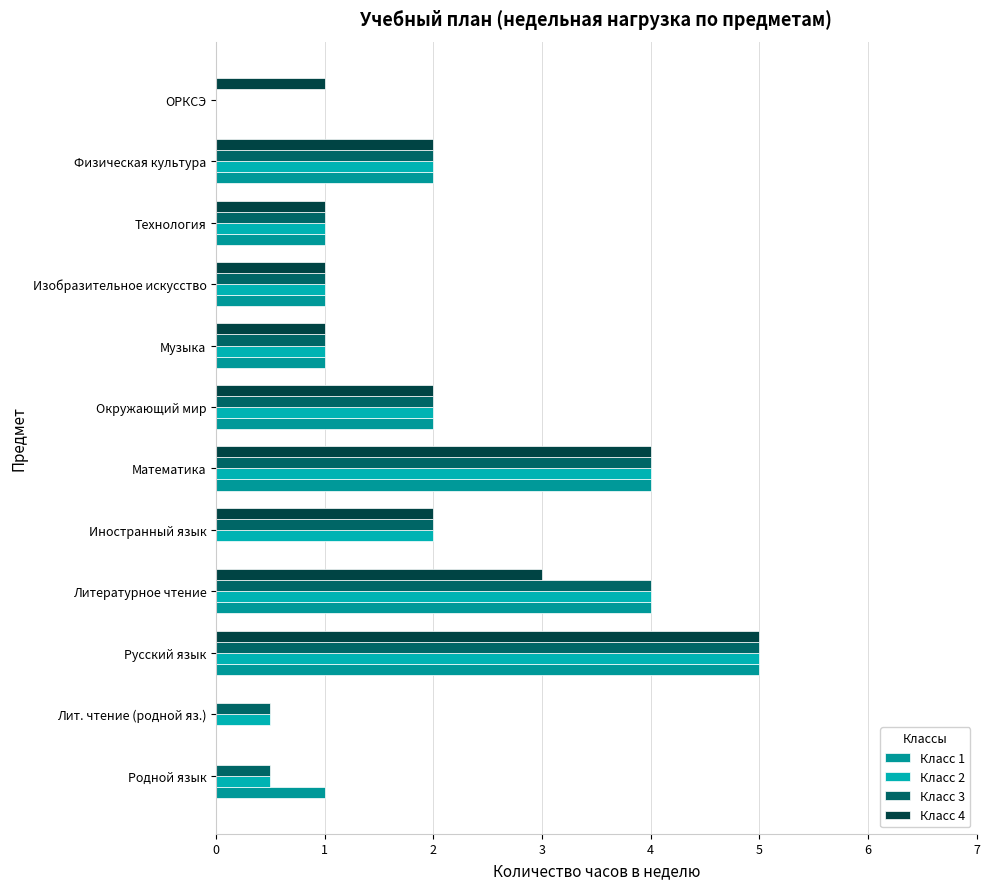

Count the number of categories in the chart.

12